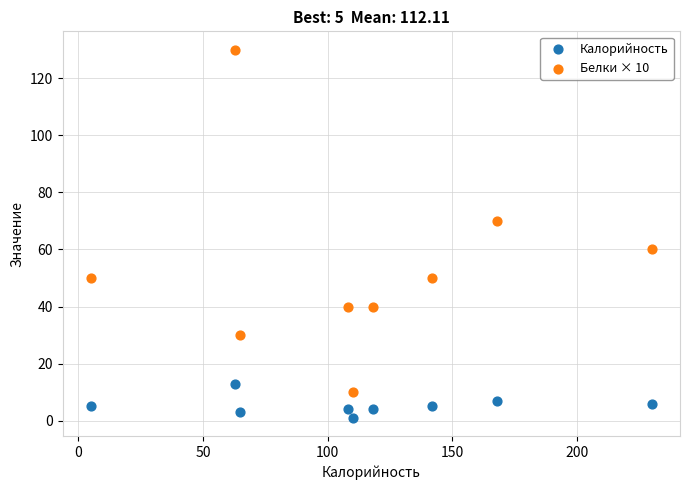

Across all data points, what is the range of X values (max minus min)?

225